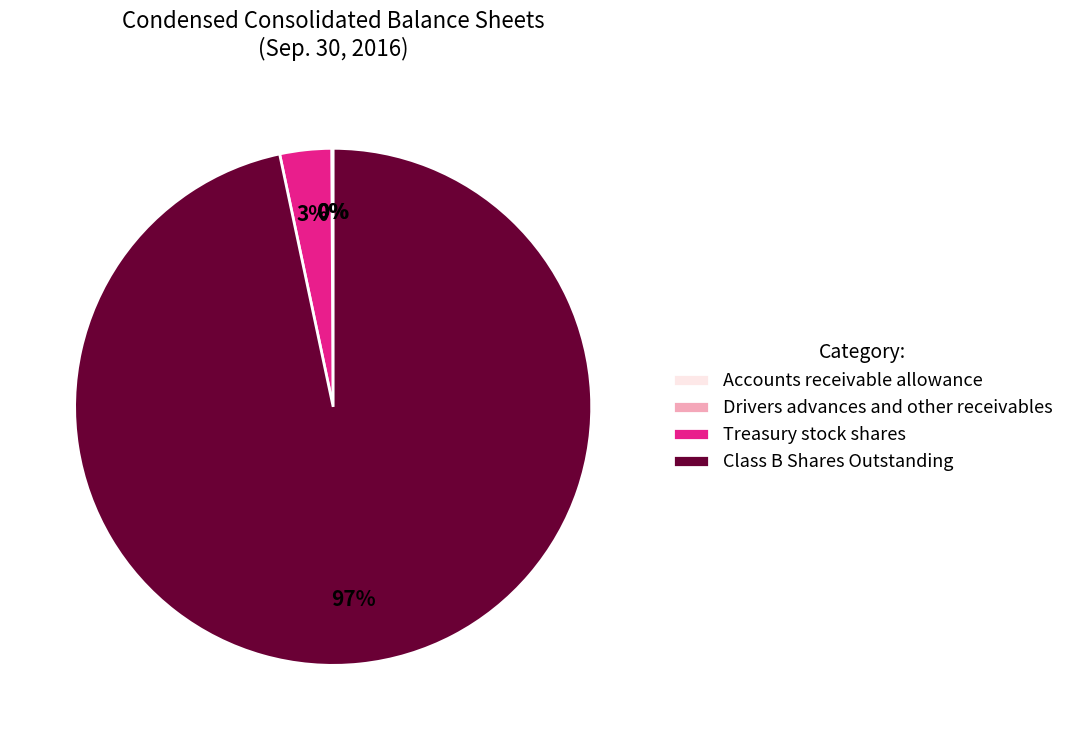

The Treasury stock shares slice represents 10% of the pie. True or false?

False